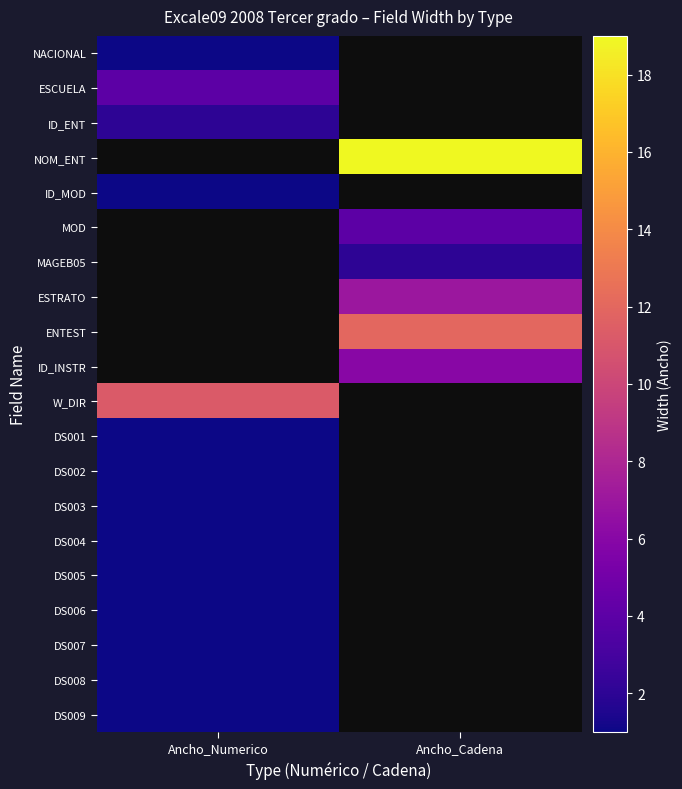

What is the smallest value displayed?

1.0